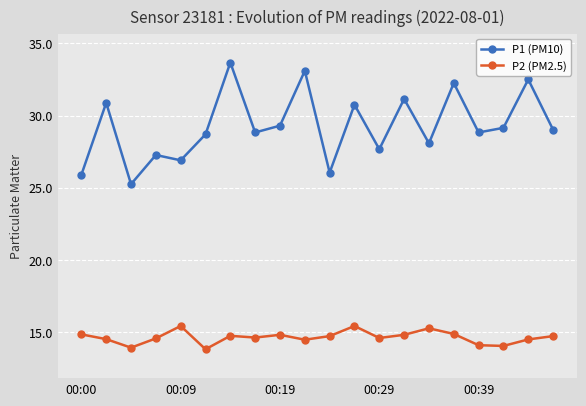

What is the sum of all P2 (PM2.5) values?

292.9